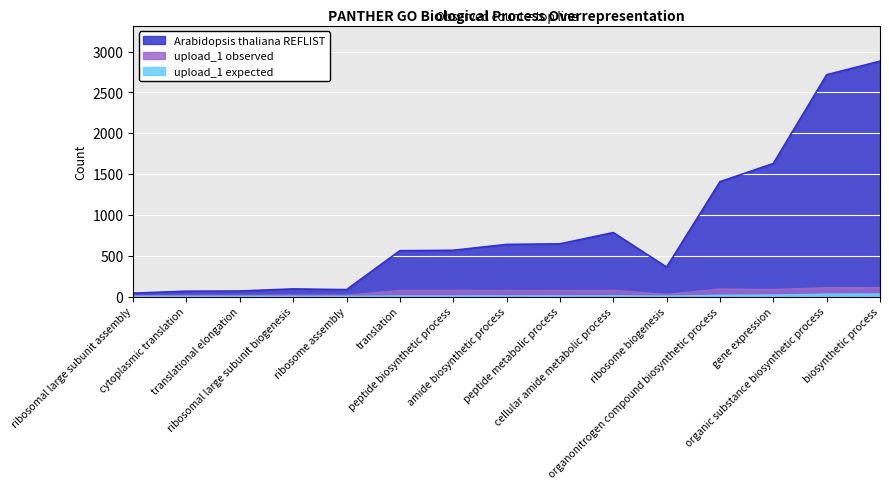

What is the smallest value displayed?

0.4